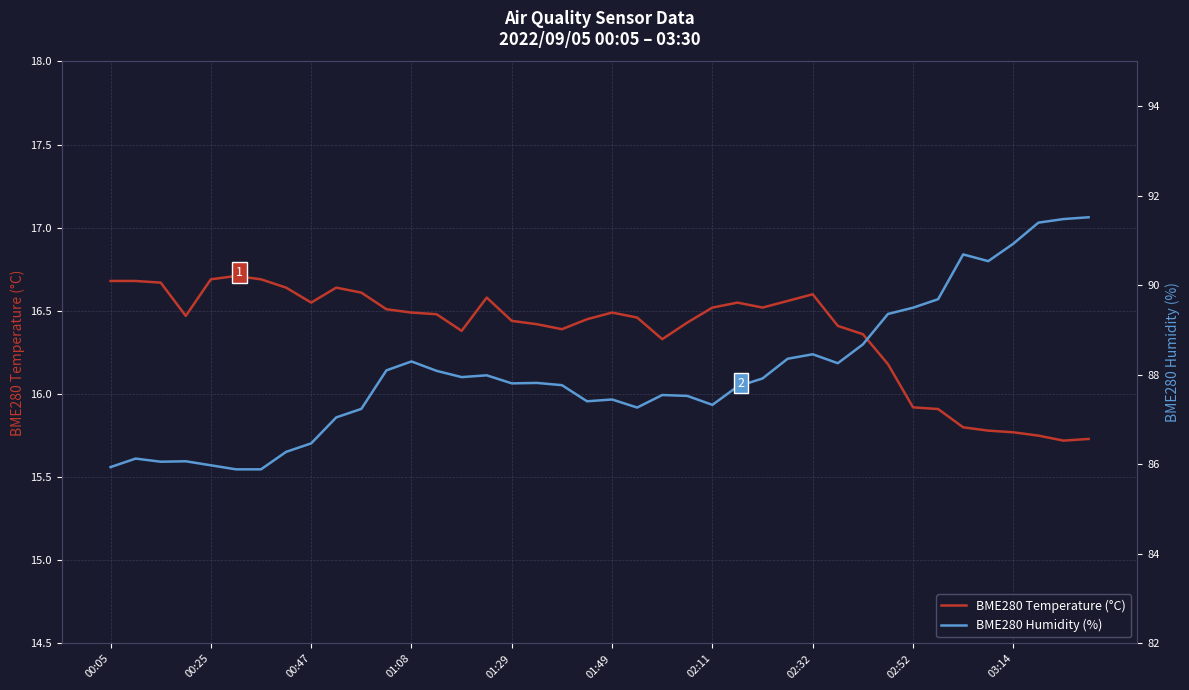

What is the maximum value for BME280 Temperature (°C)?

16.7